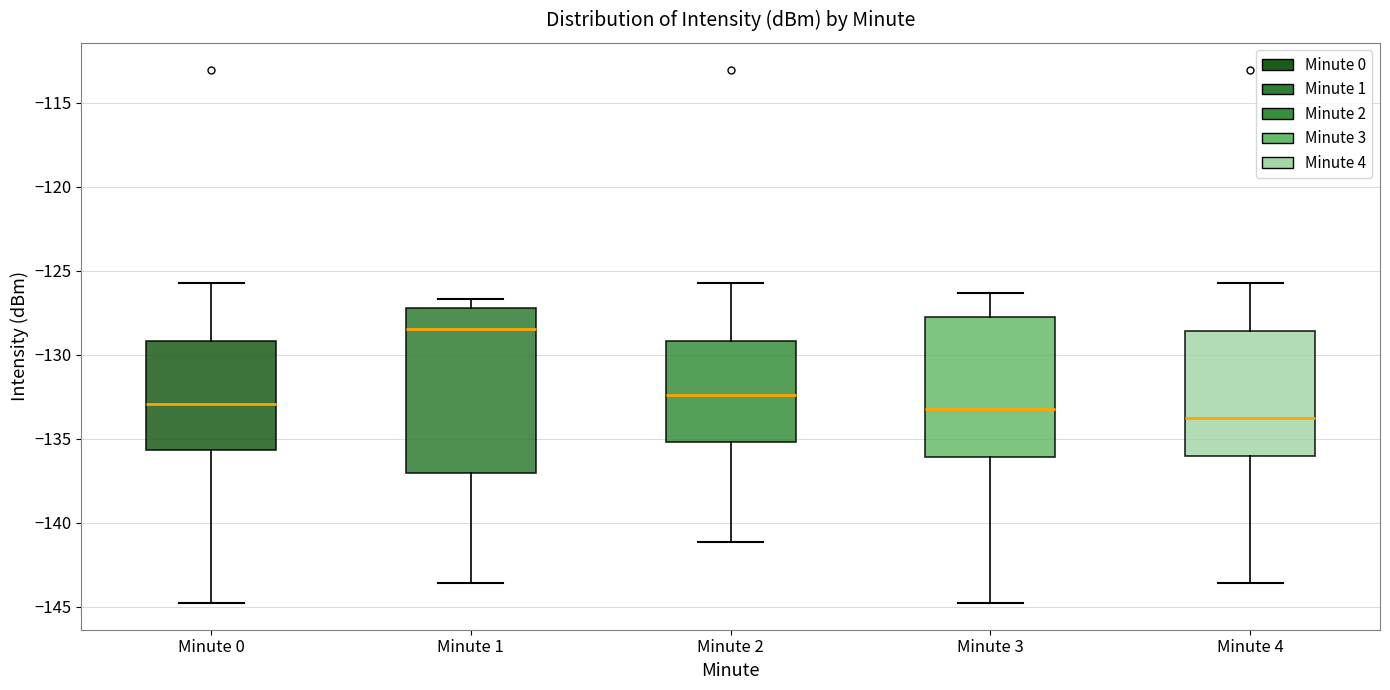

Reading left to right, read every box against the y-axis: the position of its median line, the range the box covers, and the ends of its whiskers. The values are not printed on the chart, so give them approximately, as read against the axis.

Minute 0: median -133.0, box -135.5 to -129.0, whiskers -145.0 to -125.5
Minute 1: median -128.5, box -137.0 to -127.0, whiskers -143.5 to -126.5
Minute 2: median -132.5, box -135.0 to -129.0, whiskers -141.0 to -125.5
Minute 3: median -133.0, box -136.0 to -127.5, whiskers -145.0 to -126.5
Minute 4: median -133.5, box -136.0 to -128.5, whiskers -143.5 to -125.5